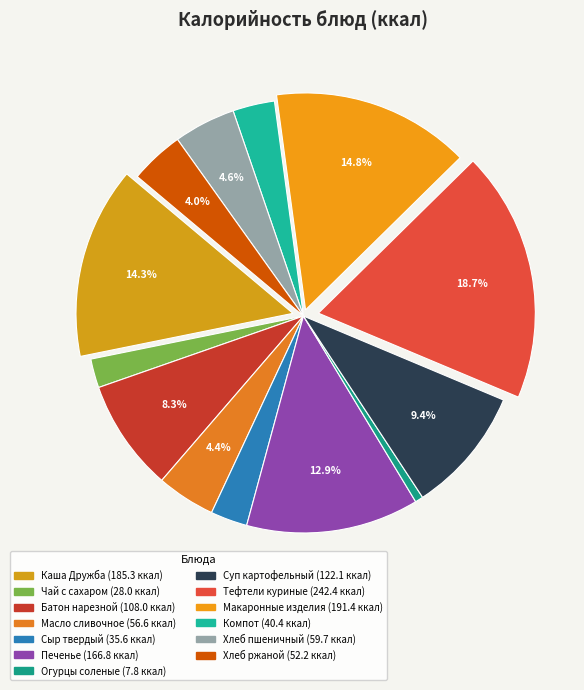

What percentage is the Макаронные изделия slice, to the nearest percent?

15%